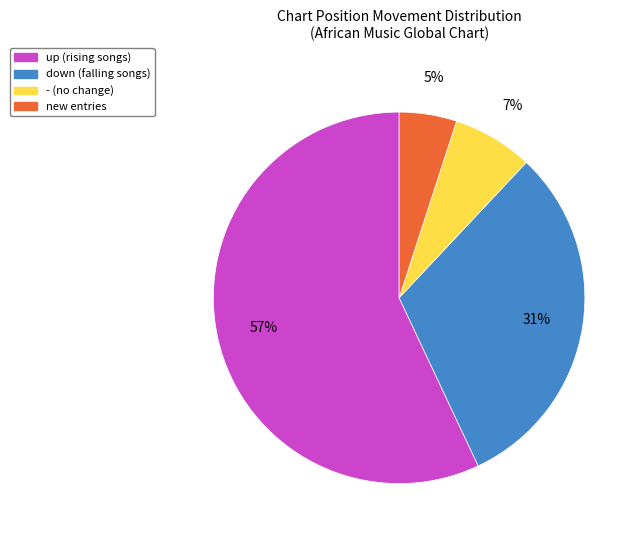

What is the smallest slice in the pie chart?

new